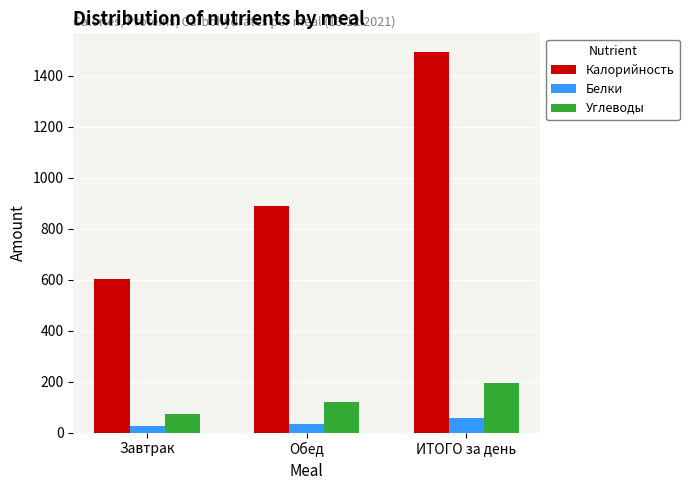

How many values in the Калорийность series are below 890?

1